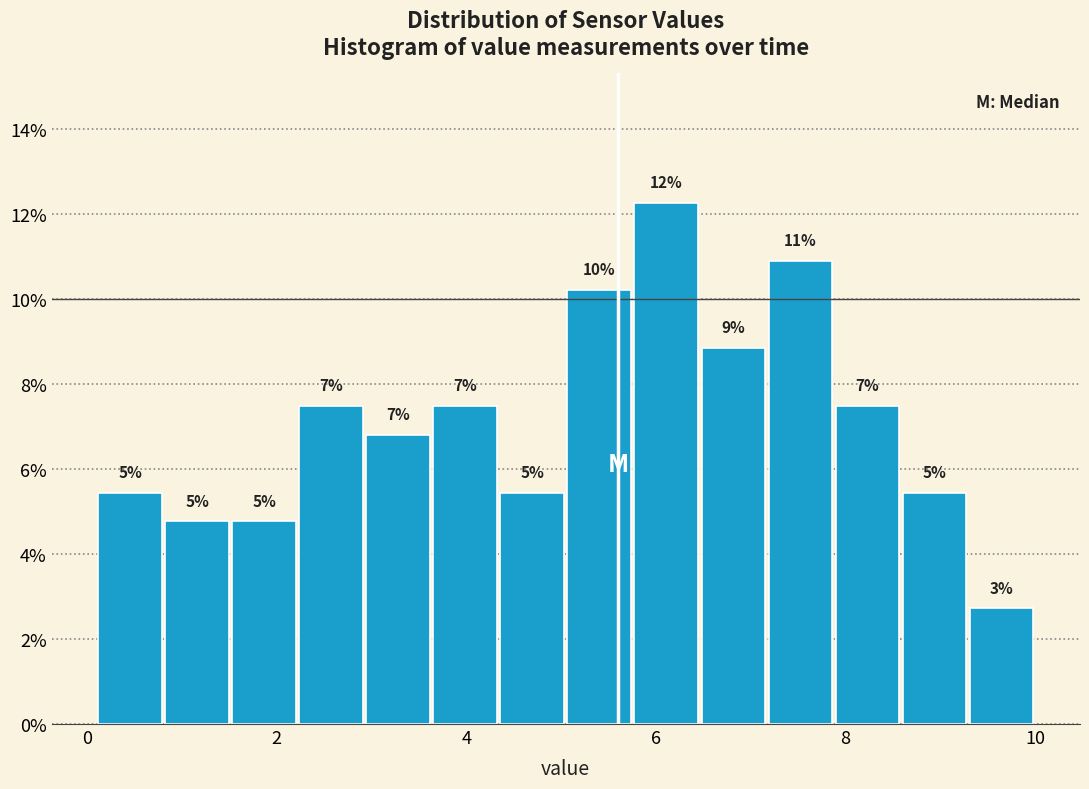

Around what value on the x-axis is the tallest bar? Give the approximate position of its centre, as read against the axis.

6.2